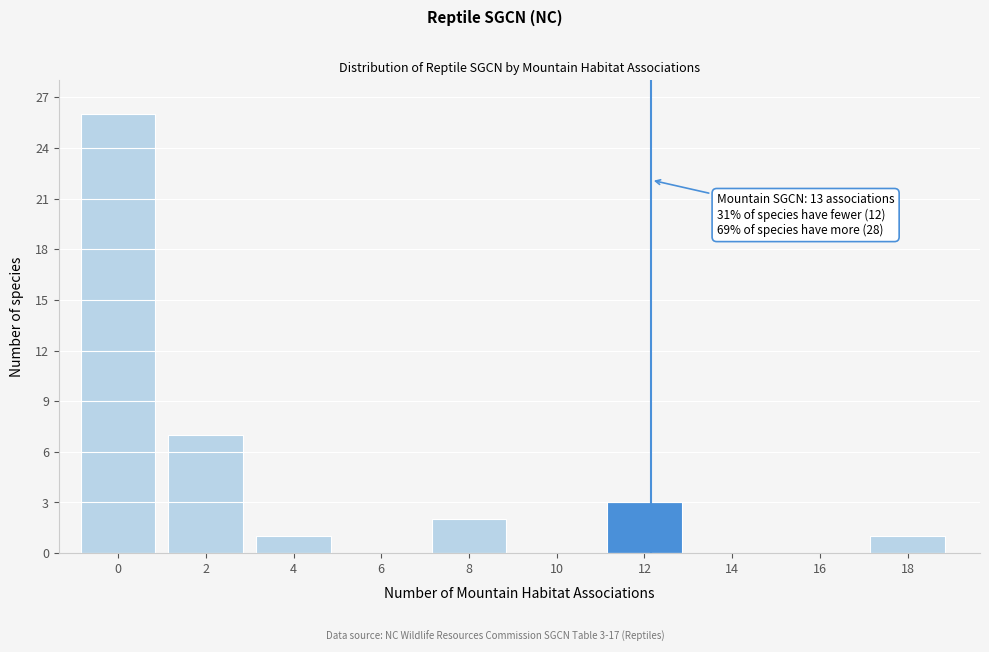

Reading left to right, list all the values displayed in this chart.

0=26	2=7	4=1	6=0	8=2	10=0	12=3	14=0	16=0	18=1